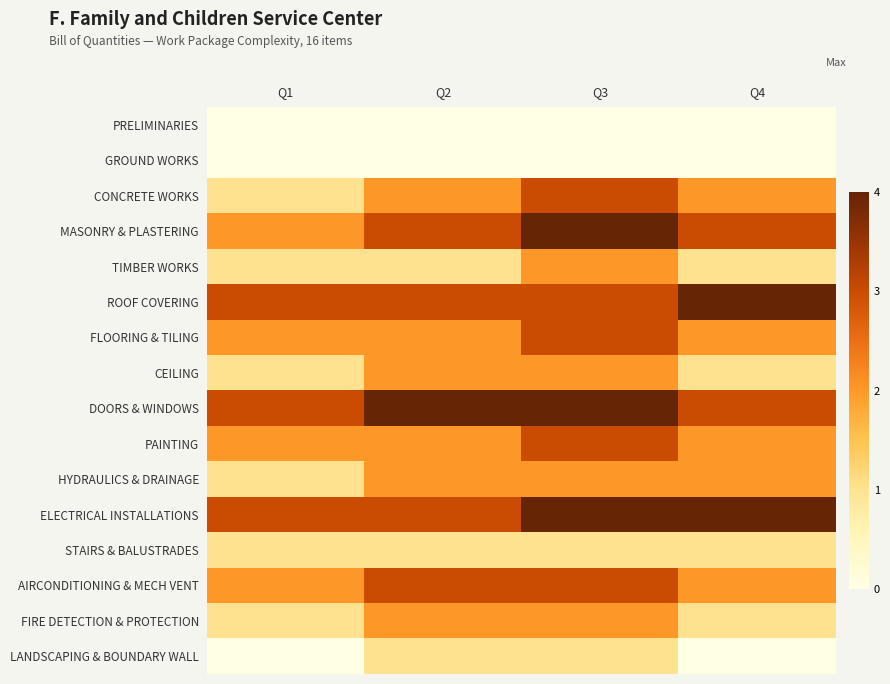

What is the total value across all series at Q4?

28